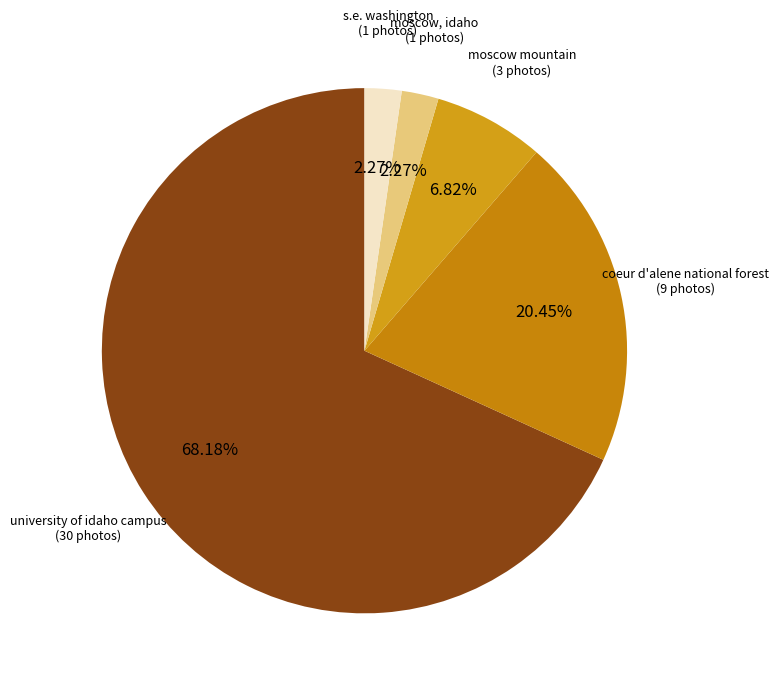

What percentage do moscow, idaho and moscow mountain together represent?

9.1%